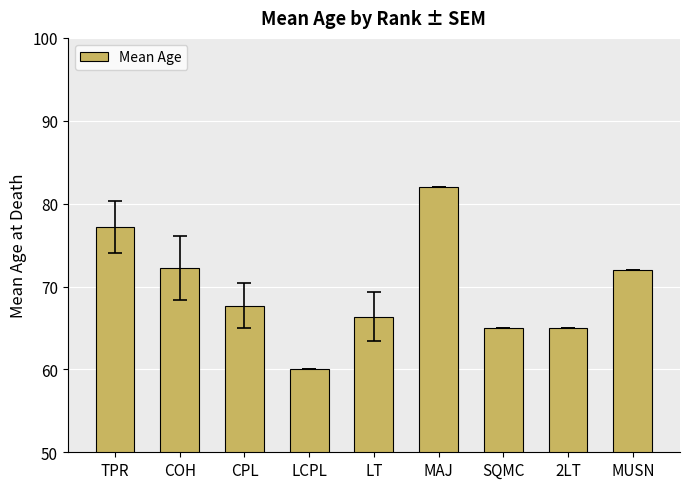

What is the greatest value displayed?

82.0